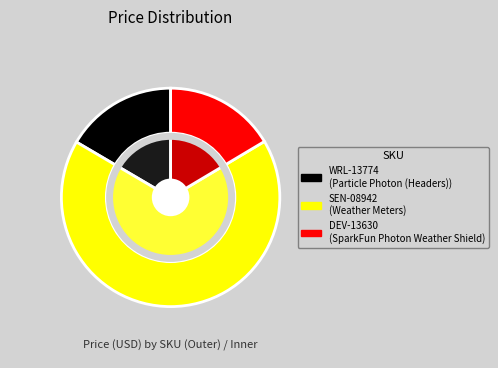

To the nearest percent, what is the combined percentage of SEN-08942 and WRL-13774?

84%